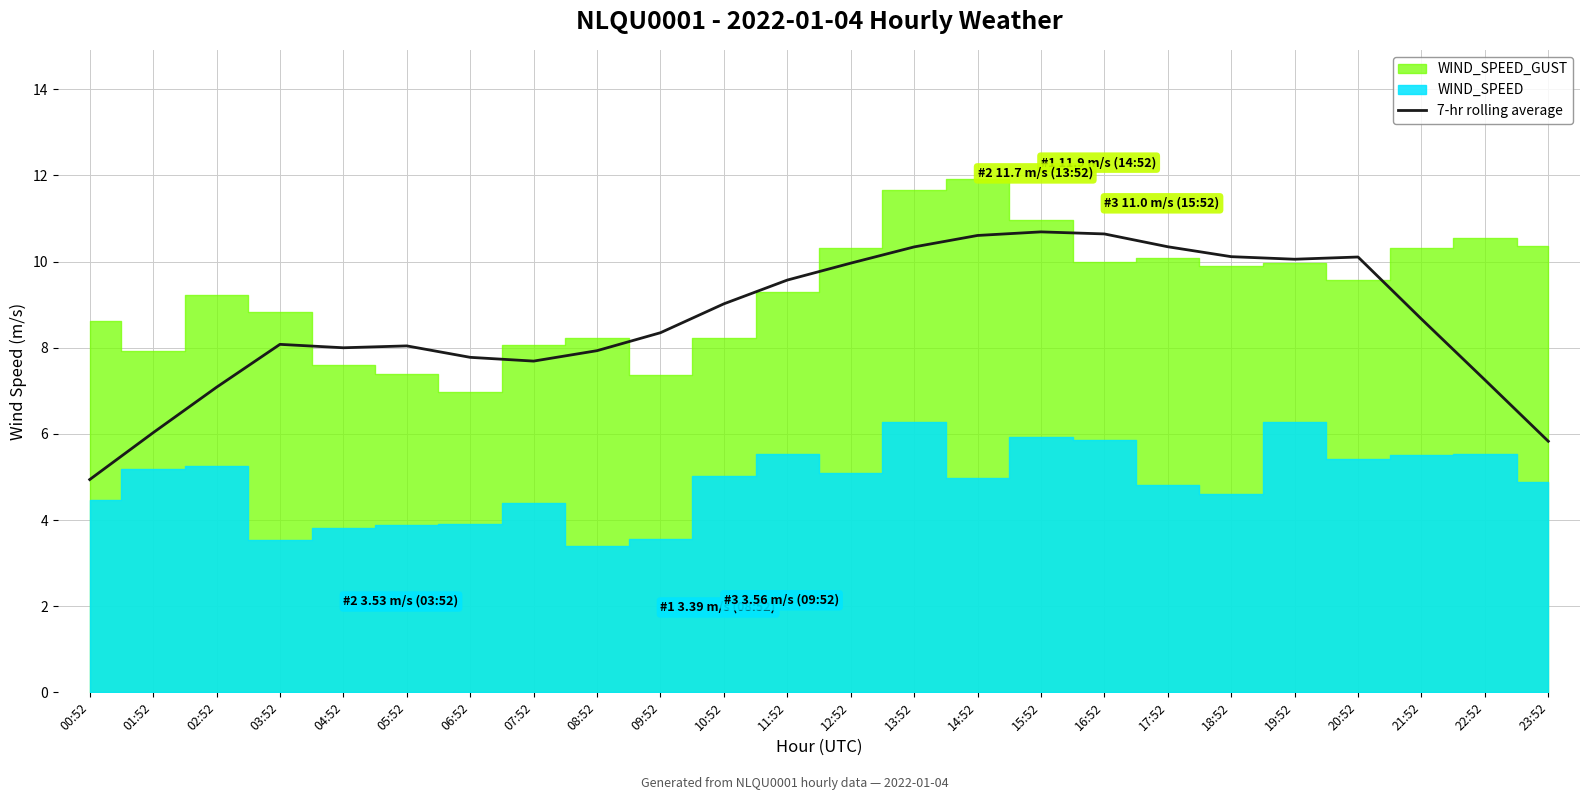

What is the sum of all values?

207.1